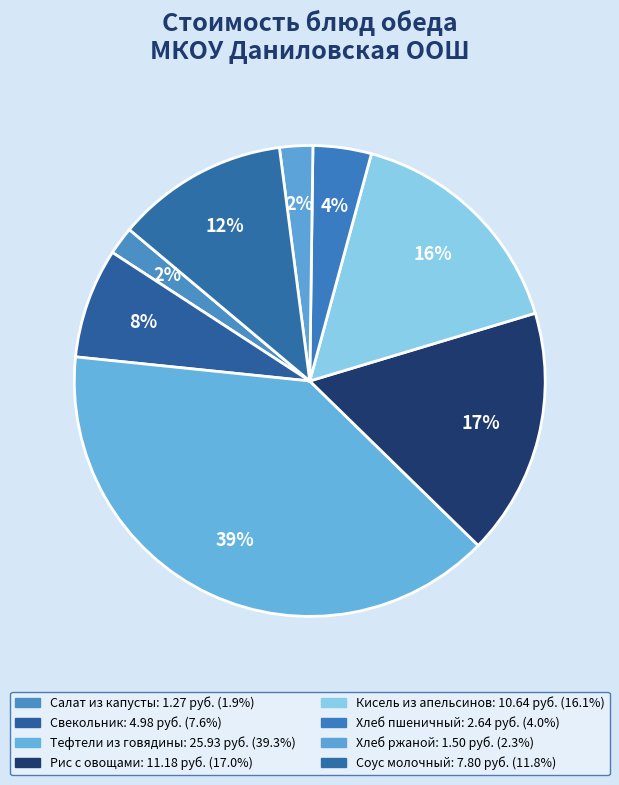

The Свекольник slice represents 16% of the pie. True or false?

False